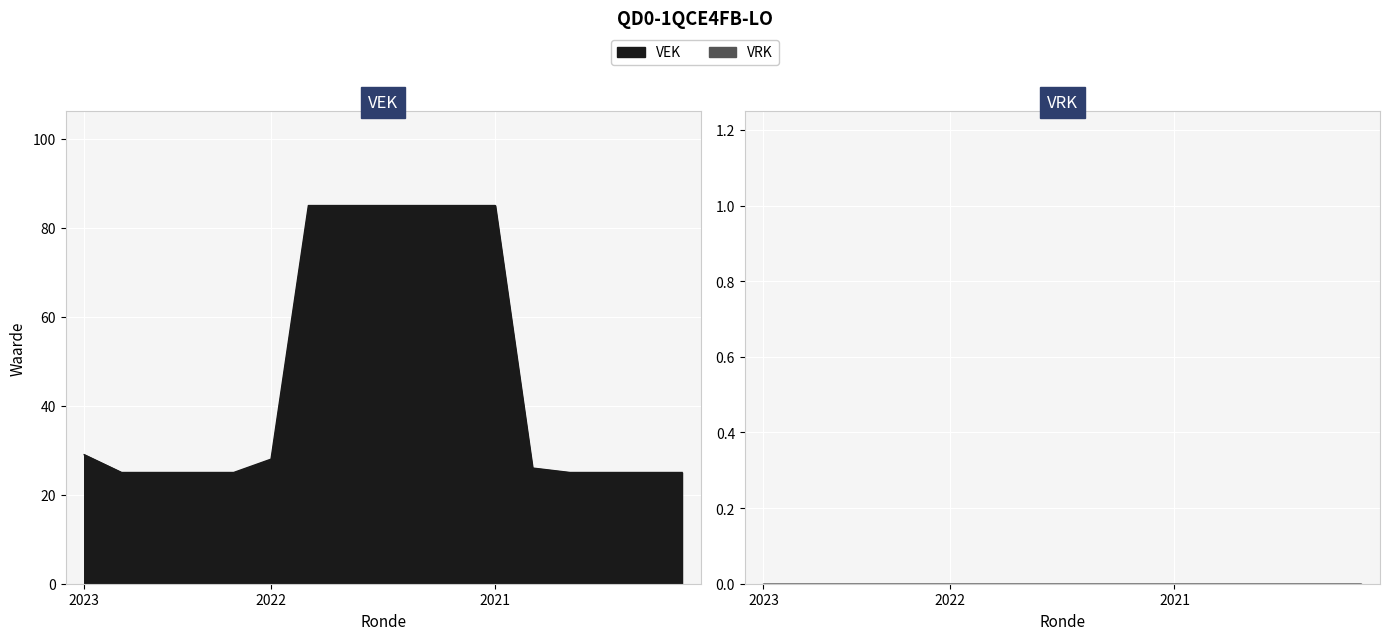

Which has a higher value, 2022 2de aanpassing – ontwerp or 2021 Opmaak - goedgekeurd?

2022 2de aanpassing – ontwerp